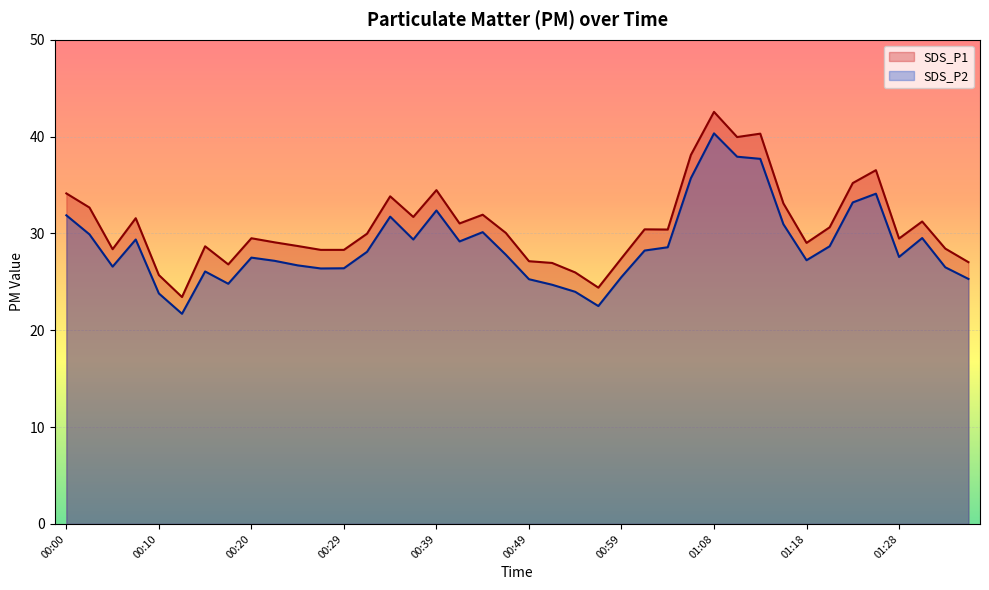

Rank the categories by SDS_P2 value from highest to lowest.

01:08, 01:11, 01:13, 01:06, 01:26, 01:23, 00:39, 00:00, 00:34, 01:16, 00:44, 00:03, 01:30, 00:07, 00:37, 00:42, 01:21, 01:03, 01:01, 00:32, 00:46, 01:28, 00:20, 01:18, 00:22, 00:25, 00:05, 01:33, 00:29, 00:27, 00:15, 00:59, 01:35, 00:49, 00:17, 00:51, 00:54, 00:10, 00:56, 00:12